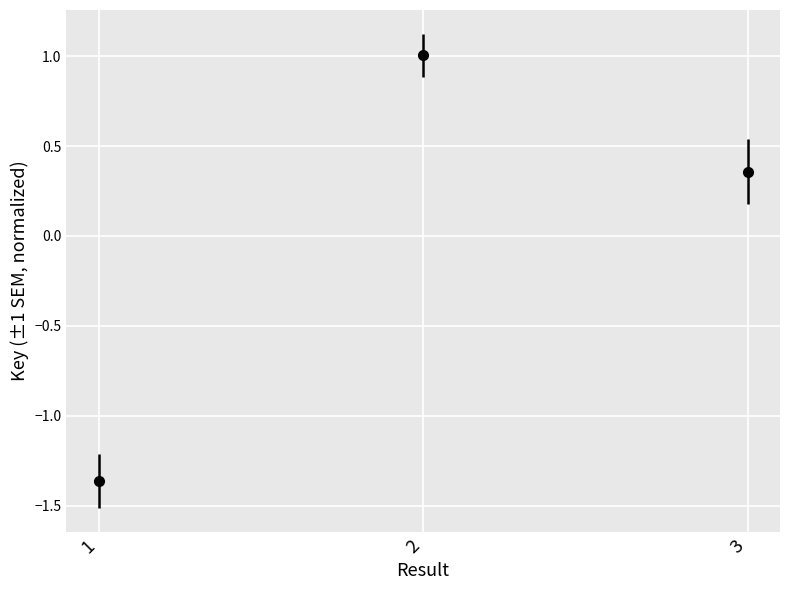

The value at 3 is 0.1. True or false?

False